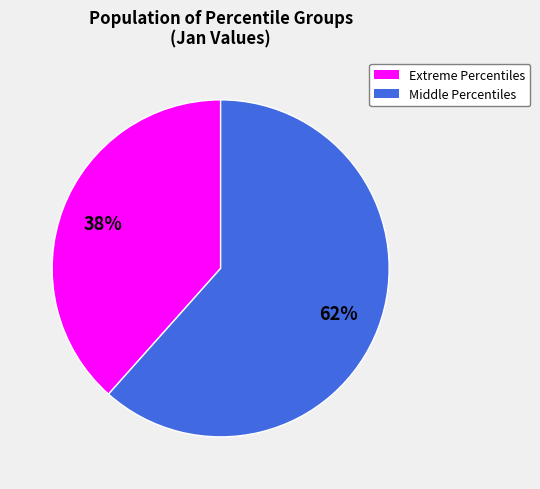

Is there any slice that represents more than half of the pie?

Yes